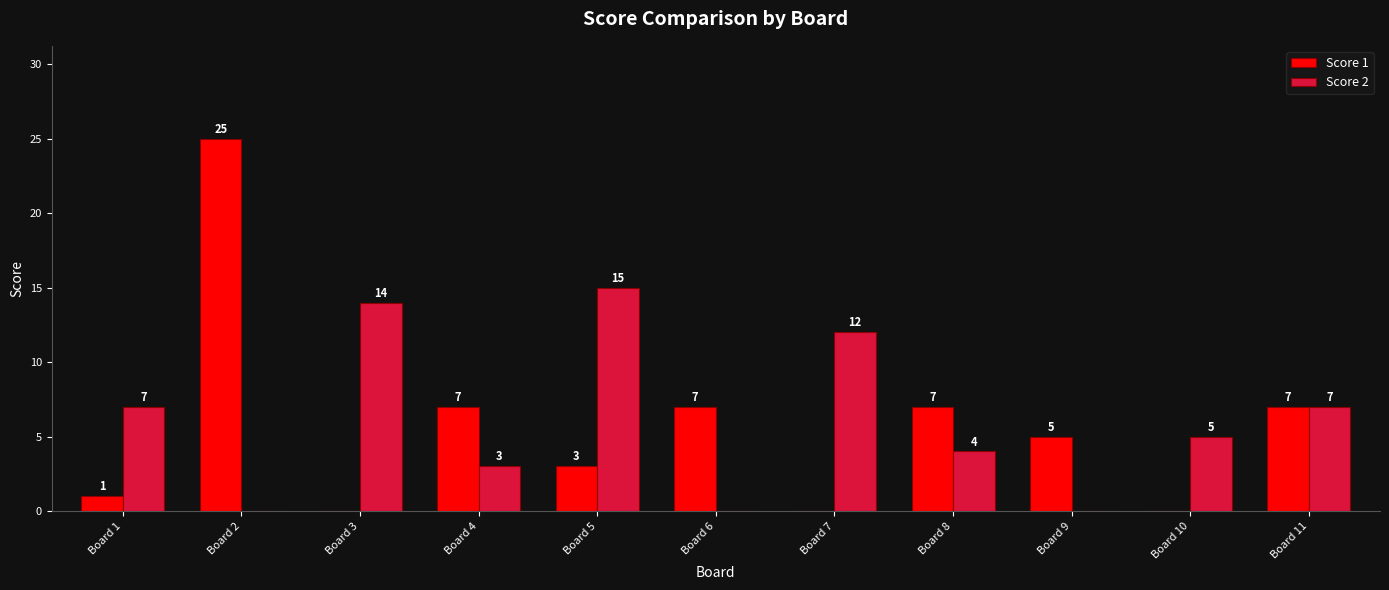

Is it true that Score 2 equals 3 at Board 10?

False